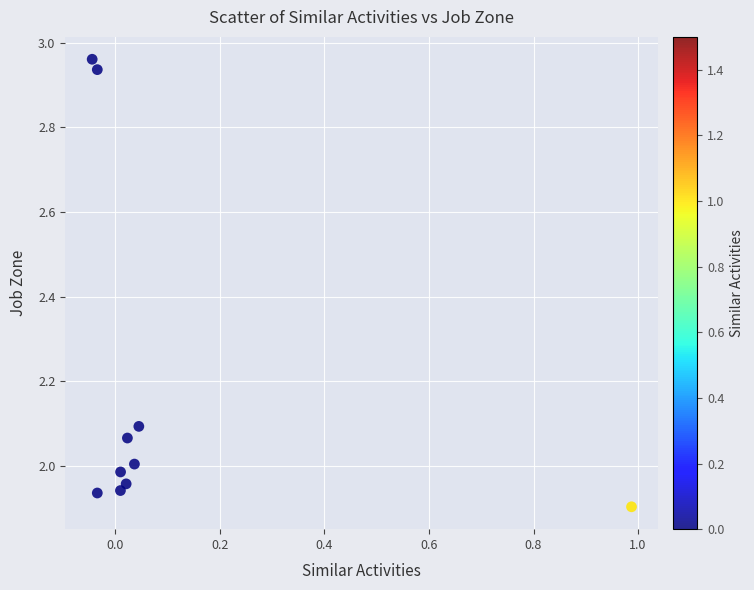

What is the range of X values (max minus min)?

1.0